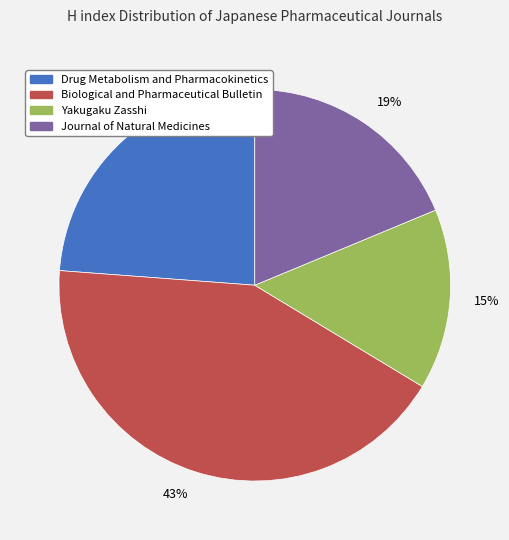

What percentage is the 24% slice, to the nearest percent?

24%